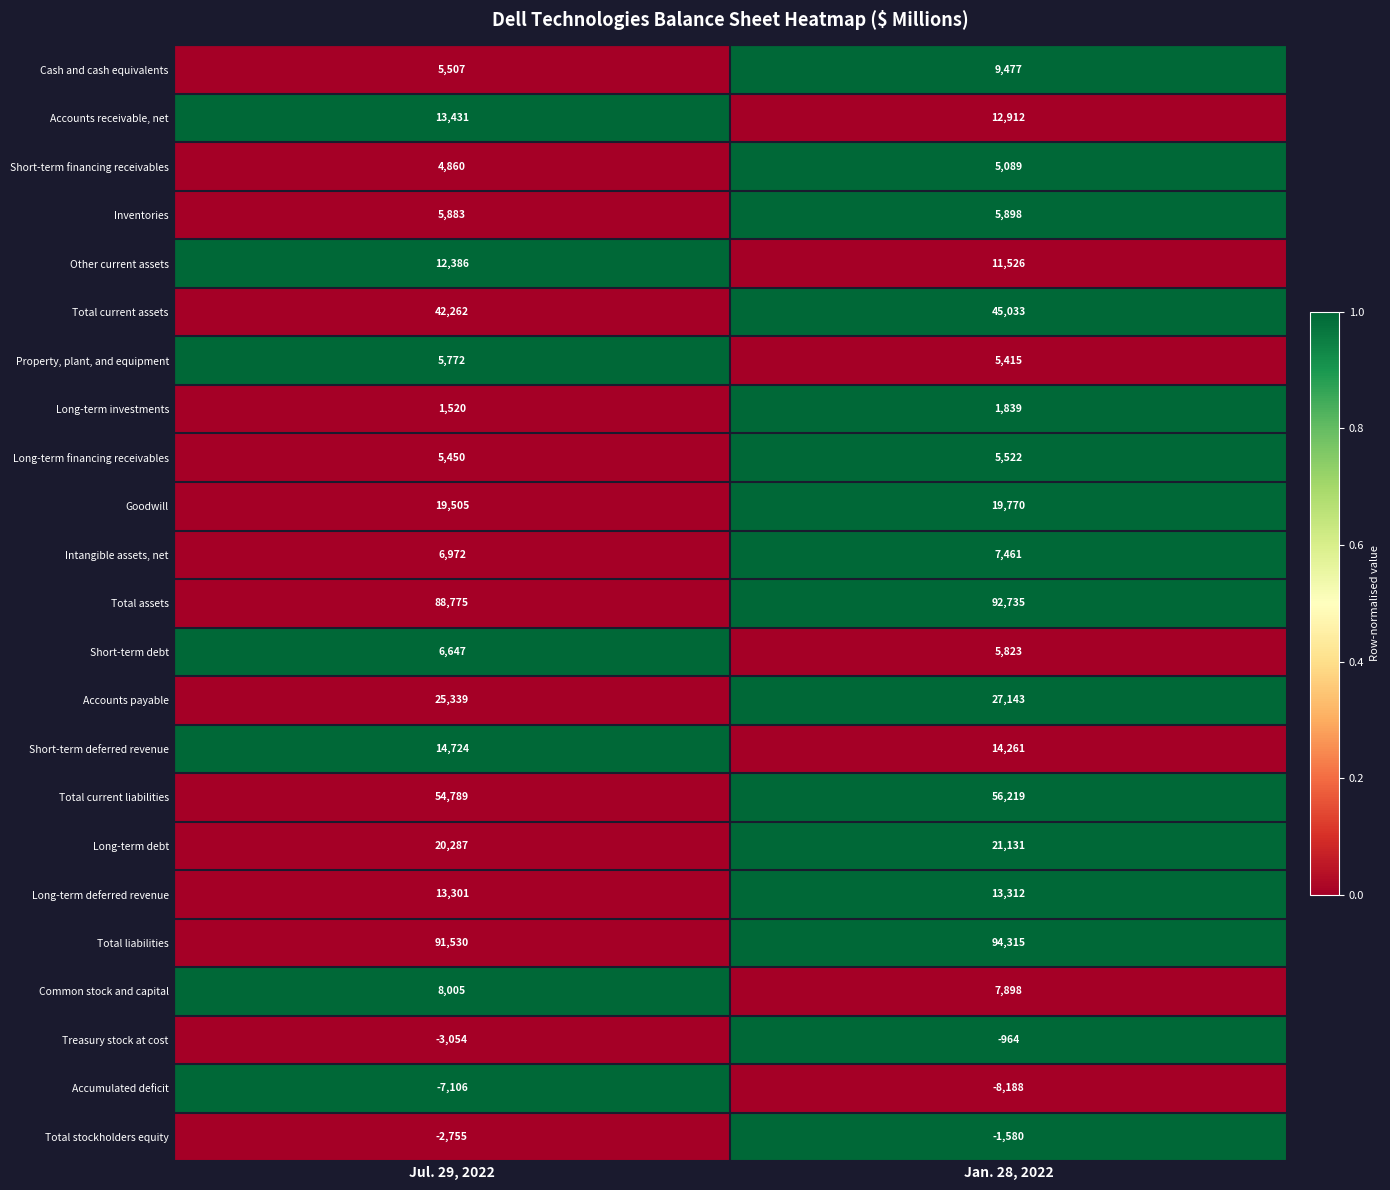

The value of Treasury stock at cost at Jul. 29, 2022 is -4399. True or false?

False